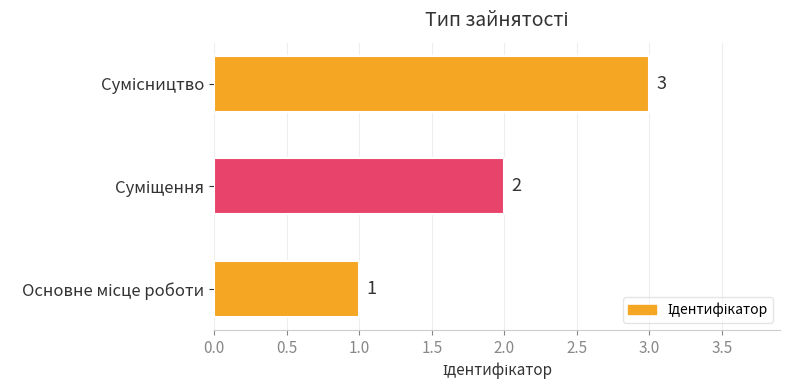

How many distinct data groups are displayed?

1